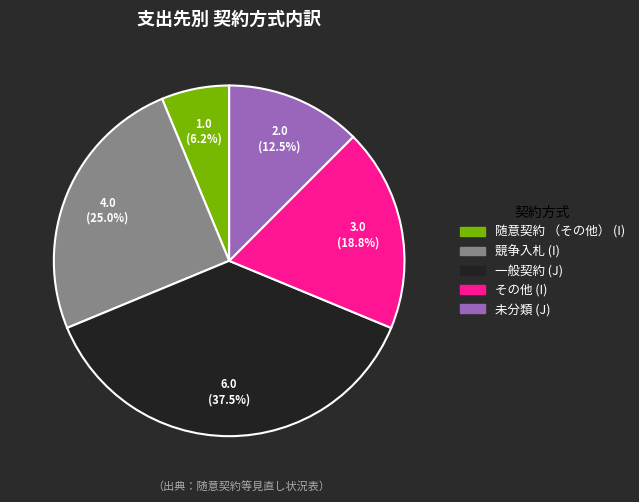

To the nearest percent, what is the difference between the largest and smallest slice percentages?

31%